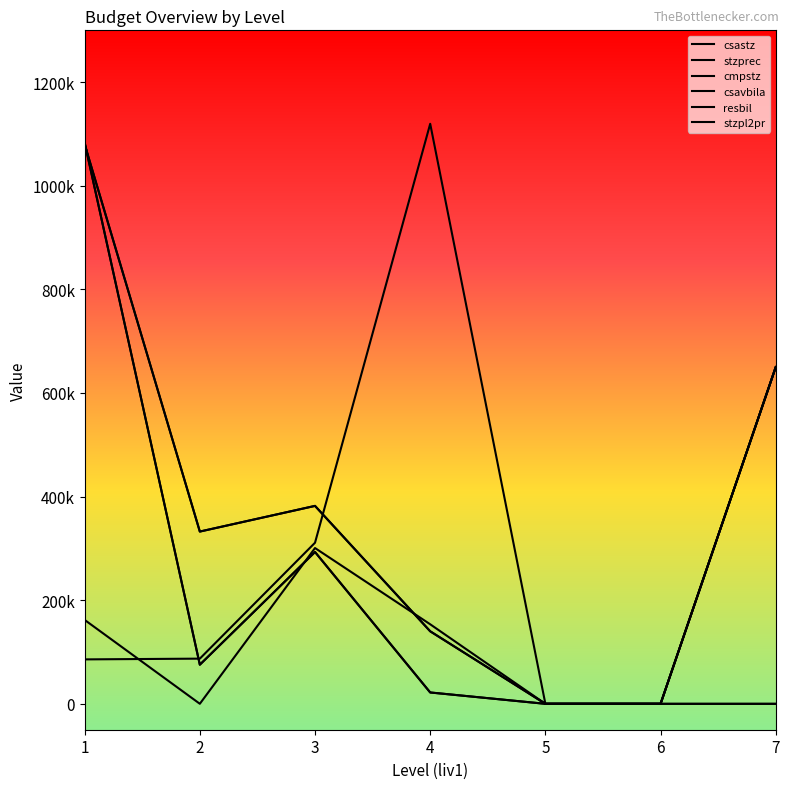

Reading right to left, transcribe all the data shown in this chart.

csastz: 7=650000.0	6=0.0	5=0.0	4=140000.0	3=382050.0	2=332500.0	1=1080000.0
stzprec: 7=650000.0	6=0.0	5=0.0	4=21900.0	3=293050.0	2=75500.0	1=1083380.0
cmpstz: 7=650000.0	6=0.0	5=0.0	4=140000.0	3=382050.0	2=332500.0	1=1080000.0
csavbila: 7=0.0	6=0.0	5=0.0	4=1119594.9	3=310956.7	2=87206.8	1=85753.1
resbil: 7=0.0	6=0.0	5=0.0	4=153520.7	3=300700.4	2=68.0	1=161955.3
stzpl2pr: 7=650000.0	6=0.0	5=0.0	4=21900.0	3=293050.0	2=75500.0	1=1083380.0